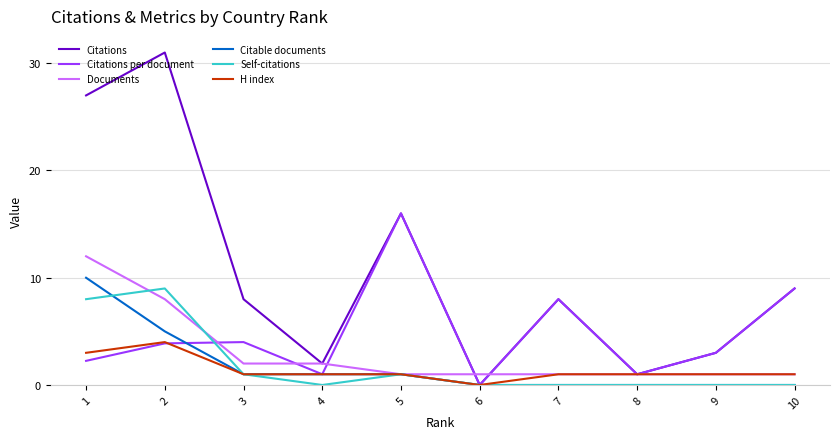

How many values in the H index series are below 1?

1